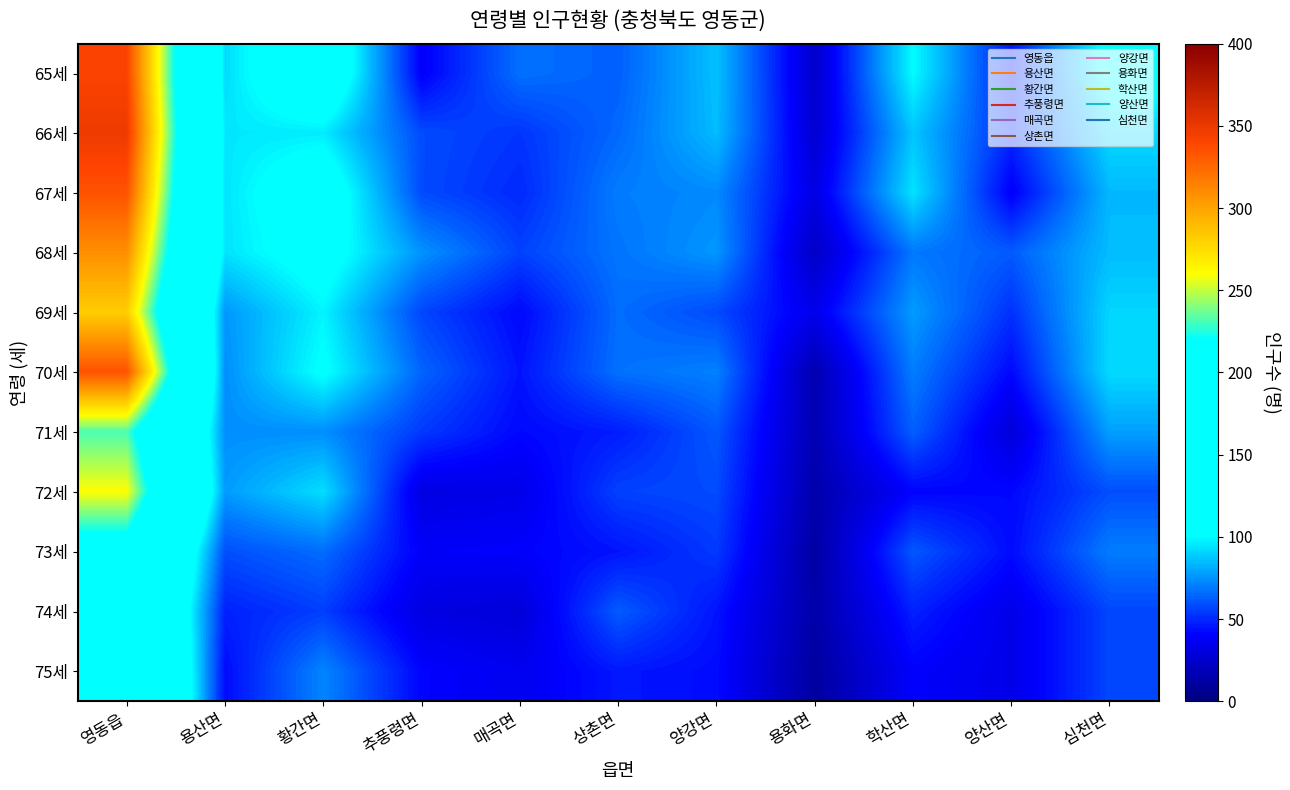

List the series in order of their peak value, highest first.

66세, 65세, 67세, 70세, 68세, 69세, 72세, 71세, 75세, 73세, 74세